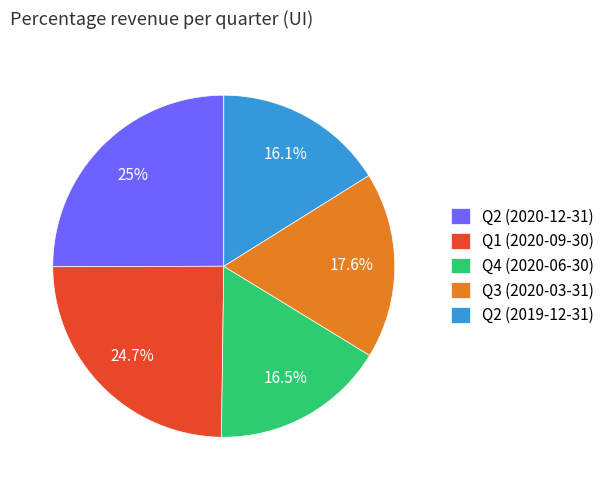

Is there any slice that represents more than half of the pie?

No